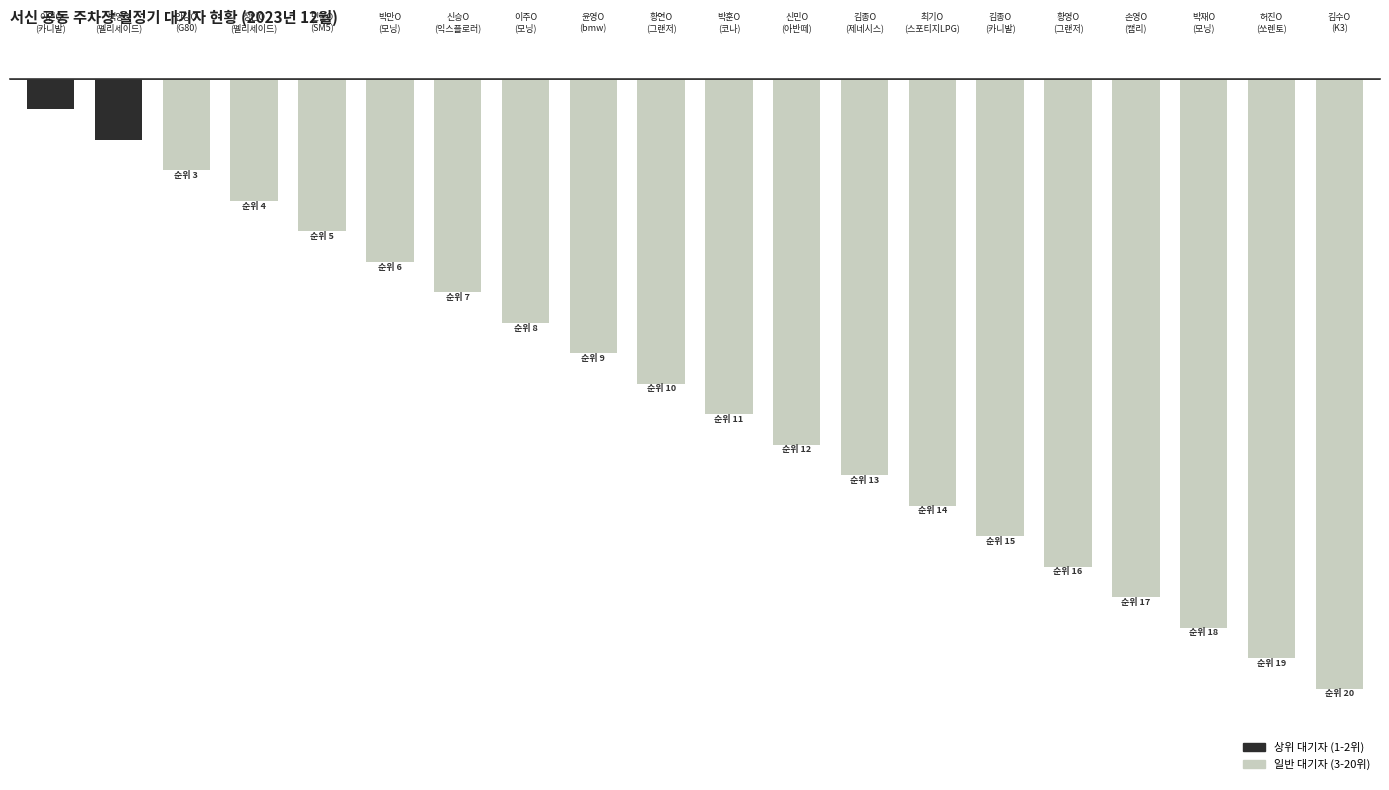

Does the chart contain any negative values?

Yes